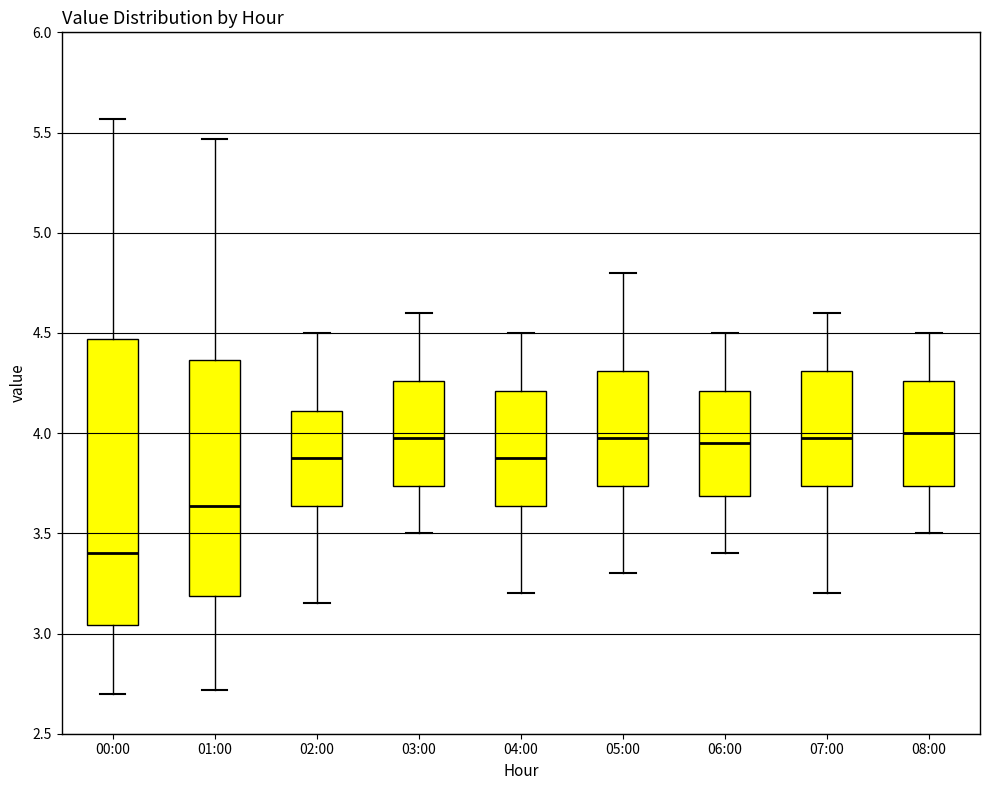

Comparing the boxes themselves (not the whiskers), which one is the tallest?

00:00